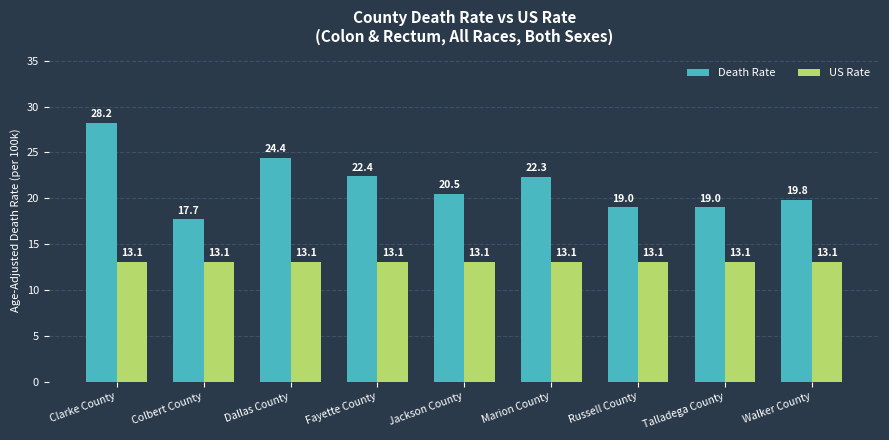

List the series in order of their overall mean, highest first.

Death Rate, US Rate